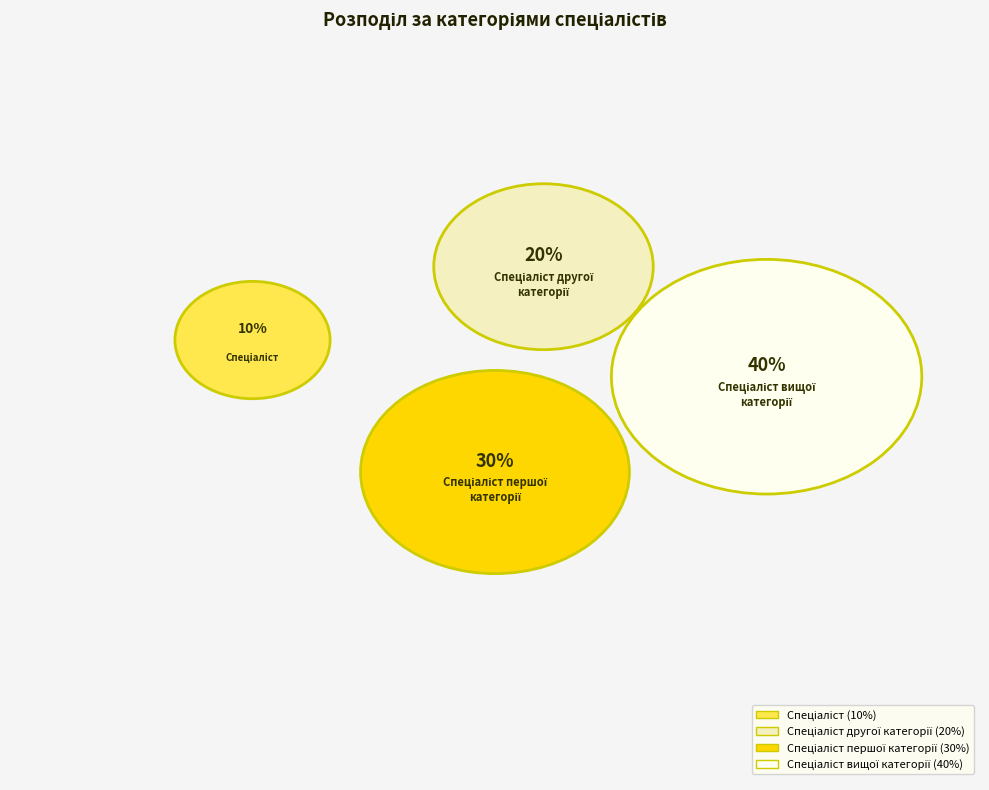

What is the largest slice in the pie chart?

Спеціаліст вищої категорії